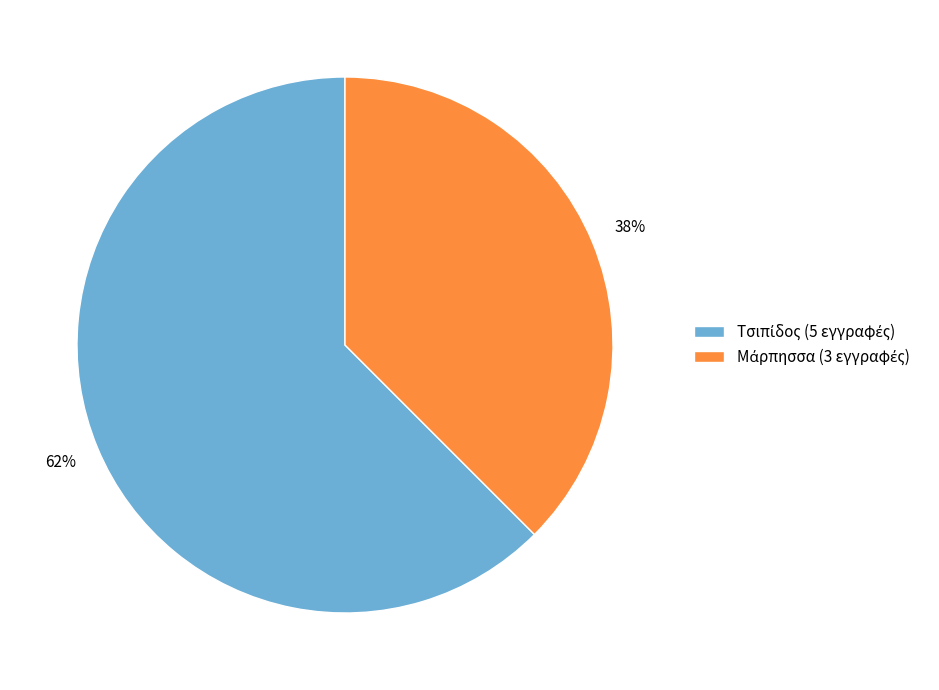

Does any single category account for the majority?

Yes